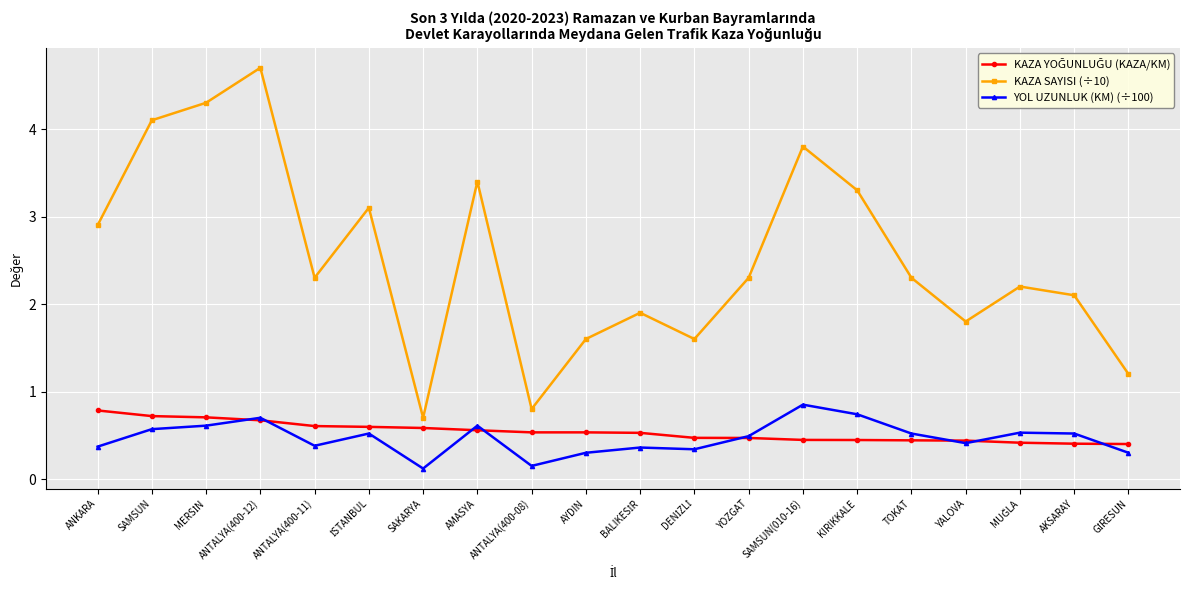

How many lines are shown in the chart?

3